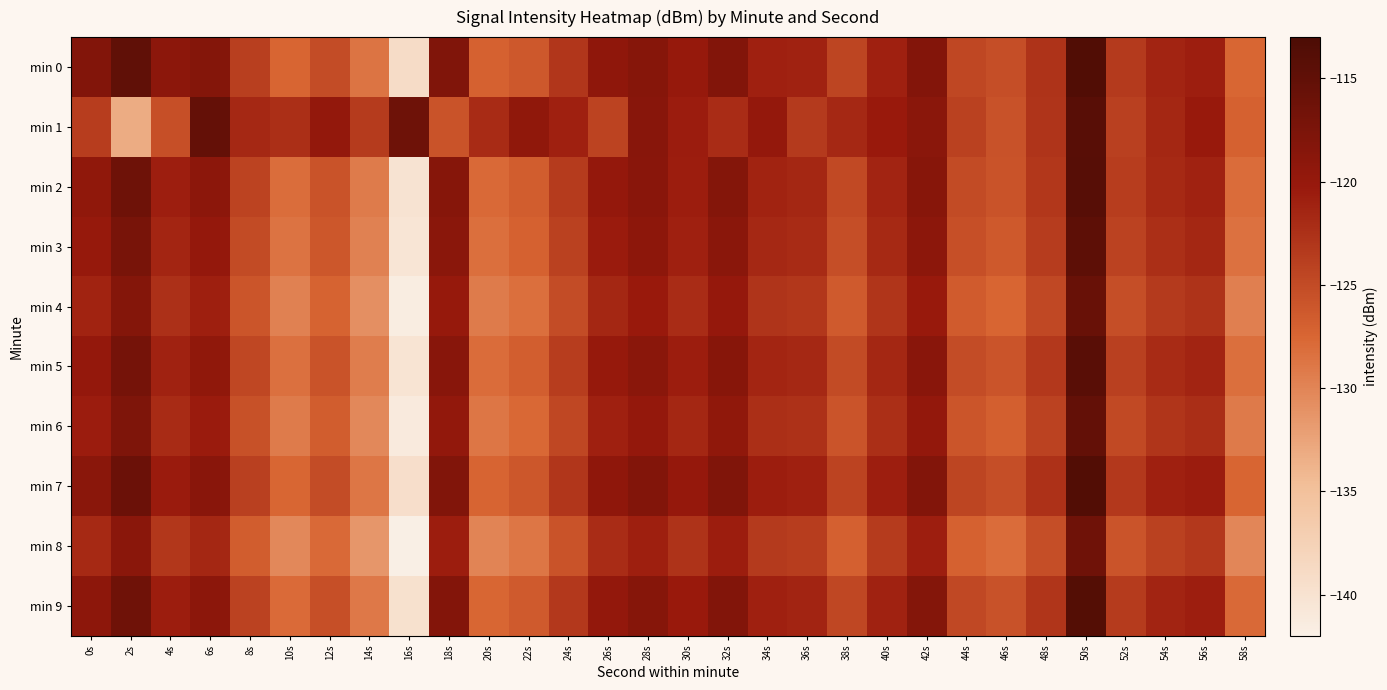

Reading left to right, list all the values displayed in this chart.

min 0: 0s=-118.2	2s=-115.0	4s=-119.1	6s=-118.4	8s=-123.8	10s=-127.5	12s=-125.0	14s=-128.7	16s=-139.1	18s=-118.0	20s=-127.1	22s=-126.2	24s=-123.1	26s=-119.4	28s=-118.5	30s=-120.1	32s=-118.2	34s=-121.0	36s=-121.1	38s=-124.4	40s=-121.0	42s=-118.2	44s=-124.6	46s=-125.3	48s=-122.7	50s=-113.6	52s=-123.3	54s=-121.3	56s=-120.7	58s=-127.6
min 1: 0s=-123.7	2s=-133.2	4s=-125.4	6s=-115.4	8s=-121.7	10s=-122.3	12s=-119.7	14s=-123.5	16s=-116.3	18s=-125.7	20s=-122.0	22s=-119.5	24s=-121.0	26s=-124.3	28s=-118.7	30s=-120.5	32s=-122.1	34s=-119.8	36s=-123.4	38s=-121.7	40s=-120.3	42s=-118.9	44s=-124.1	46s=-125.6	48s=-122.8	50s=-114.2	52s=-123.9	54s=-121.5	56s=-120.2	58s=-127.1
min 2: 0s=-119.5	2s=-116.2	4s=-120.8	6s=-119.1	8s=-124.3	10s=-128.1	12s=-125.7	14s=-129.2	16s=-140.1	18s=-118.5	20s=-127.8	22s=-126.7	24s=-123.5	26s=-119.9	28s=-118.8	30s=-120.6	32s=-118.4	34s=-121.2	36s=-121.5	38s=-124.8	40s=-121.3	42s=-118.6	44s=-124.9	46s=-125.8	48s=-123.1	50s=-114.1	52s=-123.7	54s=-121.8	56s=-121.1	58s=-128.0
min 3: 0s=-120.1	2s=-117.3	4s=-121.4	6s=-119.8	8s=-124.9	10s=-128.6	12s=-126.1	14s=-129.7	16s=-140.5	18s=-119.0	20s=-128.2	22s=-127.1	24s=-124.0	26s=-120.4	28s=-119.2	30s=-121.0	32s=-118.9	34s=-121.7	36s=-122.0	38s=-125.3	40s=-121.8	42s=-119.1	44s=-125.4	46s=-126.3	48s=-123.6	50s=-114.6	52s=-124.2	54s=-122.3	56s=-121.6	58s=-128.5
min 4: 0s=-121.2	2s=-118.4	4s=-122.5	6s=-120.9	8s=-126.0	10s=-129.7	12s=-127.2	14s=-130.8	16s=-141.6	18s=-120.1	20s=-129.3	22s=-128.2	24s=-125.1	26s=-121.5	28s=-120.3	30s=-122.1	32s=-120.0	34s=-122.8	36s=-123.1	38s=-126.4	40s=-122.9	42s=-120.2	44s=-126.5	46s=-127.4	48s=-124.7	50s=-115.7	52s=-125.3	54s=-123.4	56s=-122.7	58s=-129.6
min 5: 0s=-119.8	2s=-116.9	4s=-121.1	6s=-119.5	8s=-124.6	10s=-128.3	12s=-125.8	14s=-129.4	16s=-140.2	18s=-118.7	20s=-128.0	22s=-126.8	24s=-123.7	26s=-120.1	28s=-119.0	30s=-120.7	32s=-118.6	34s=-121.4	36s=-121.7	38s=-125.0	40s=-121.5	42s=-118.8	44s=-125.1	46s=-125.9	48s=-123.2	50s=-114.3	52s=-123.9	54s=-122.0	56s=-121.3	58s=-128.2
min 6: 0s=-120.5	2s=-117.8	4s=-122.0	6s=-120.4	8s=-125.5	10s=-129.2	12s=-126.7	14s=-130.3	16s=-141.1	18s=-119.6	20s=-128.8	22s=-127.7	24s=-124.6	26s=-121.0	28s=-119.8	30s=-121.6	32s=-119.5	34s=-122.3	36s=-122.6	38s=-125.9	40s=-122.4	42s=-119.7	44s=-126.0	46s=-126.9	48s=-124.2	50s=-115.2	52s=-124.8	54s=-122.9	56s=-122.2	58s=-129.1
min 7: 0s=-118.9	2s=-116.0	4s=-120.4	6s=-118.8	8s=-123.9	10s=-127.6	12s=-125.1	14s=-128.8	16s=-139.5	18s=-118.0	20s=-127.3	22s=-126.1	24s=-123.0	26s=-119.4	28s=-118.2	30s=-120.0	32s=-117.9	34s=-120.7	36s=-121.0	38s=-124.3	40s=-120.8	42s=-118.1	44s=-124.4	46s=-125.3	48s=-122.6	50s=-113.6	52s=-123.2	54s=-121.0	56s=-120.5	58s=-127.5
min 8: 0s=-121.8	2s=-119.0	4s=-123.1	6s=-121.5	8s=-126.6	10s=-130.3	12s=-127.8	14s=-131.4	16s=-142.2	18s=-120.7	20s=-129.9	22s=-128.8	24s=-125.7	26s=-122.1	28s=-120.9	30s=-122.7	32s=-120.6	34s=-123.4	36s=-123.7	38s=-127.0	40s=-123.5	42s=-120.8	44s=-127.1	46s=-128.0	48s=-125.3	50s=-116.3	52s=-125.9	54s=-124.0	56s=-123.3	58s=-130.2
min 9: 0s=-119.2	2s=-116.3	4s=-120.7	6s=-119.1	8s=-124.2	10s=-127.9	12s=-125.4	14s=-129.0	16s=-139.8	18s=-118.3	20s=-127.6	22s=-126.4	24s=-123.3	26s=-119.7	28s=-118.5	30s=-120.3	32s=-118.2	34s=-121.0	36s=-121.3	38s=-124.6	40s=-121.1	42s=-118.4	44s=-124.7	46s=-125.6	48s=-122.9	50s=-113.9	52s=-123.5	54s=-121.3	56s=-120.8	58s=-127.8